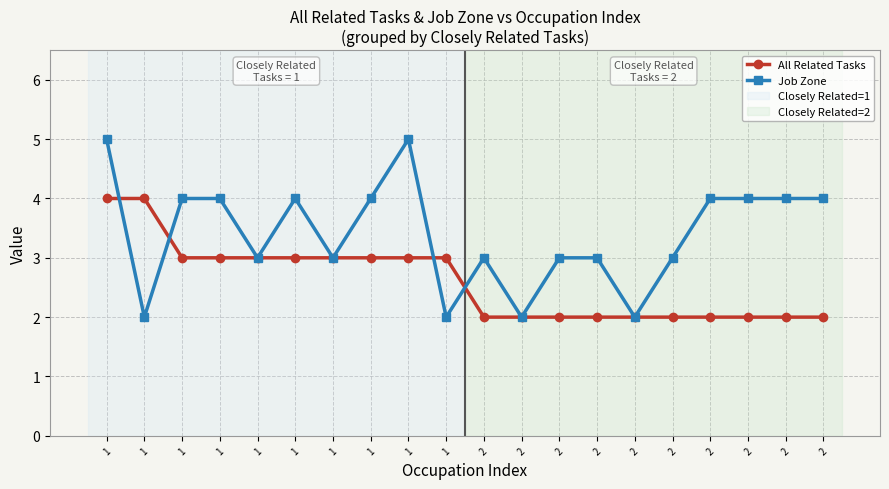

How many categories are shown in the chart?

20